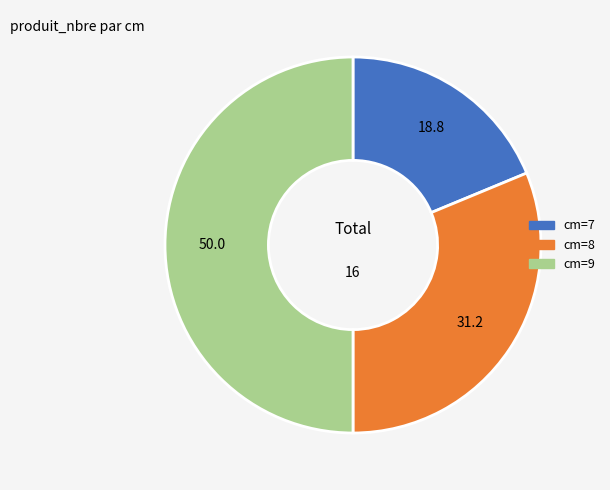

Is it true that cm=7 is 19% of the pie?

True